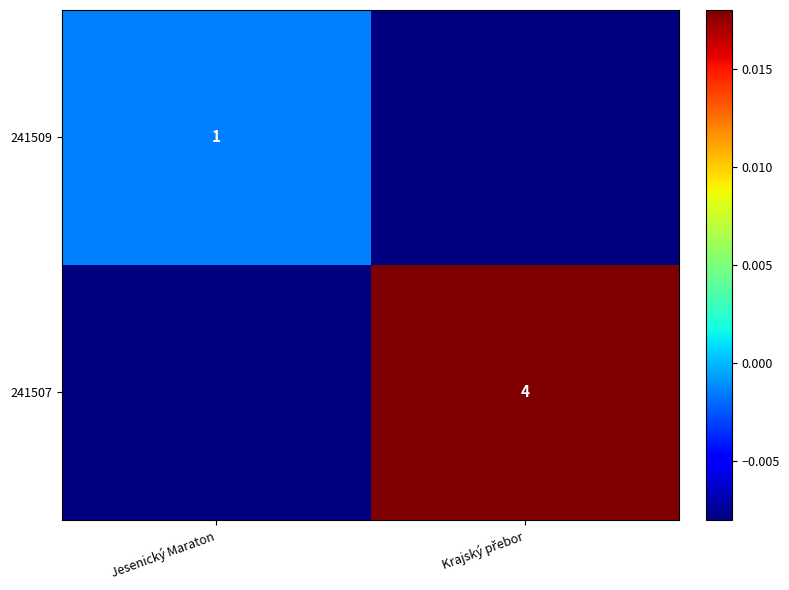

Rank the series by their average value, from highest to lowest.

241507, 241509